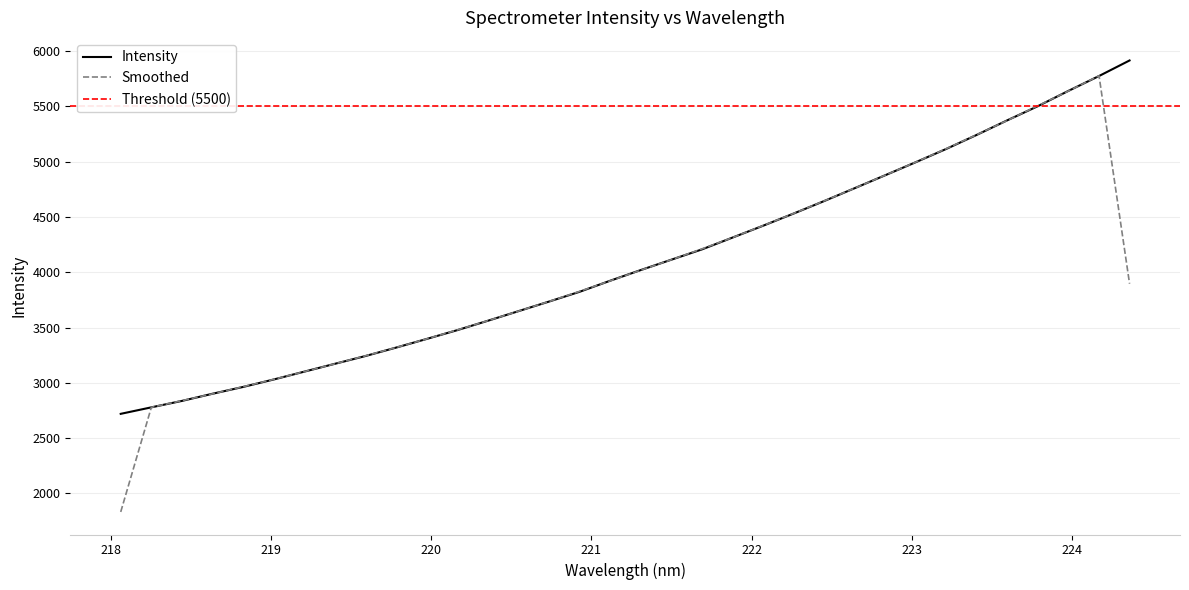

What is the minimum value for Intensity?

2719.9